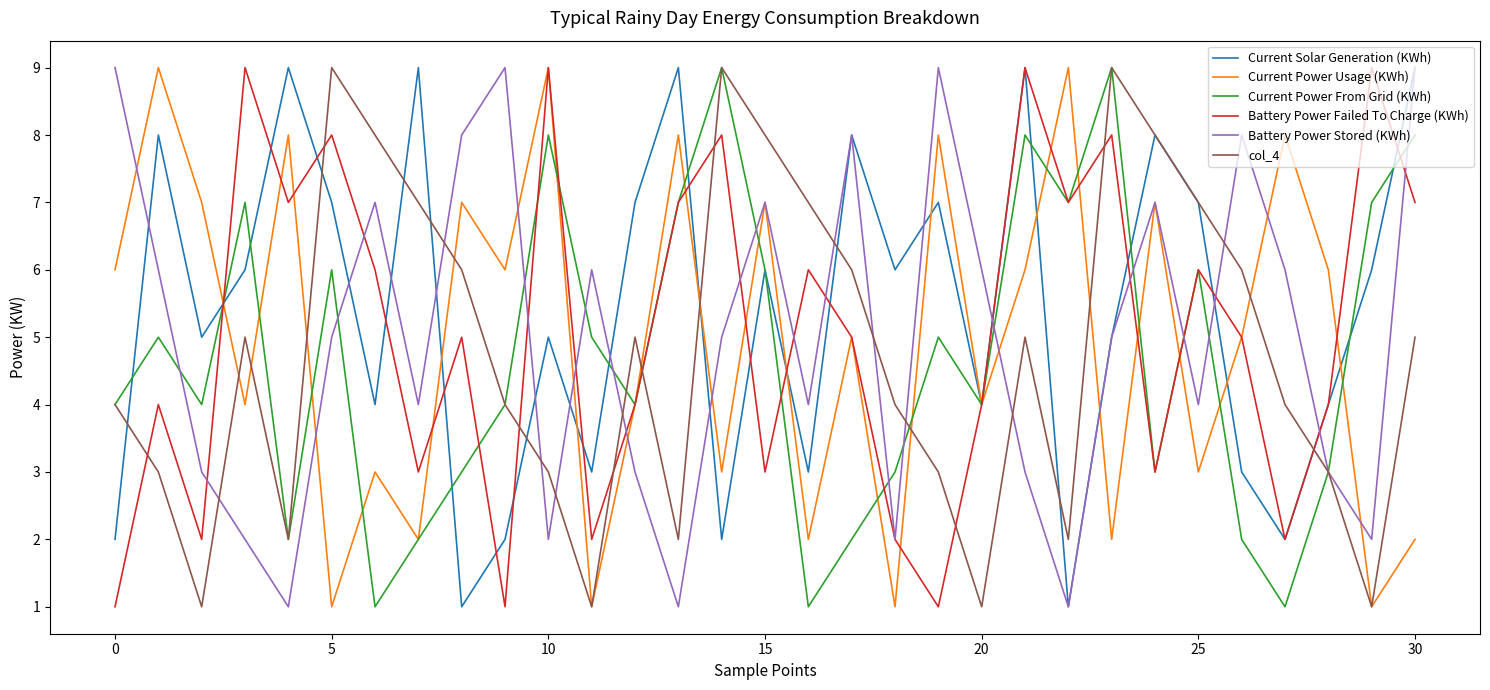

What is the maximum value shown in the chart?

9